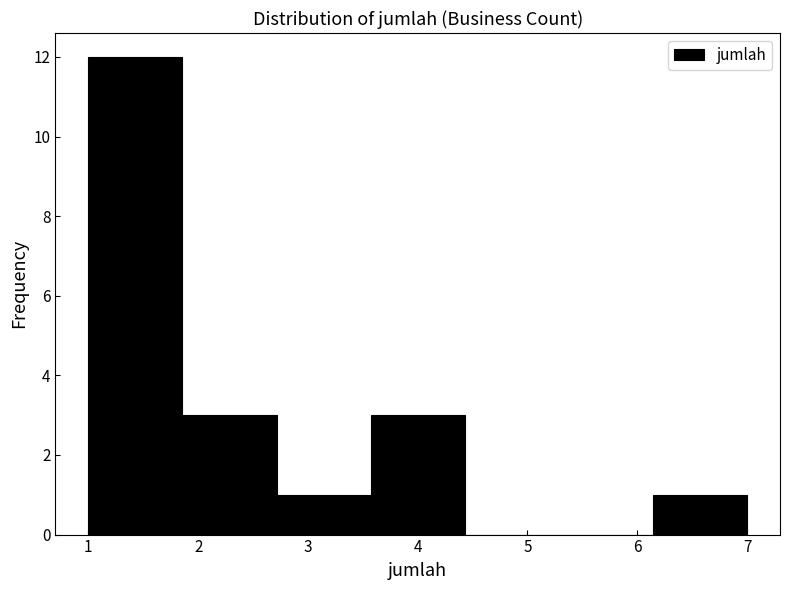

Reading left to right, transcribe this chart: for each bar, give the range it covers on the x-axis and its height. Neither the bar edges nor the heights are printed on the chart, so give them approximately, as read against the axes.

1.0 to 1.9: 12
1.9 to 2.7: 3
2.7 to 3.6: 1
3.6 to 4.4: 3
4.4 to 5.3: 0
5.3 to 6.1: 0
6.1 to 7.0: 1